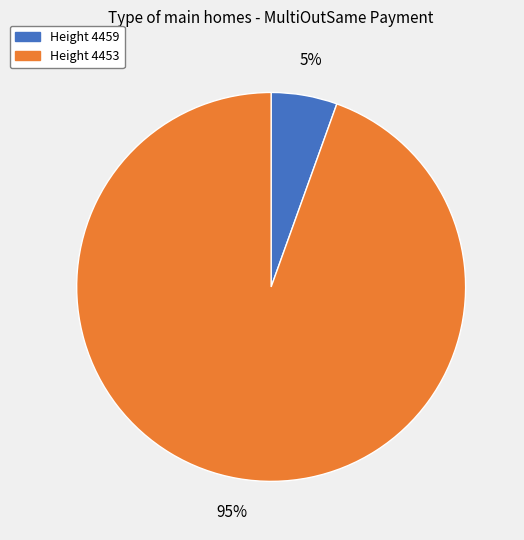

To the nearest percent, what portion does Height 4459 represent?

5%